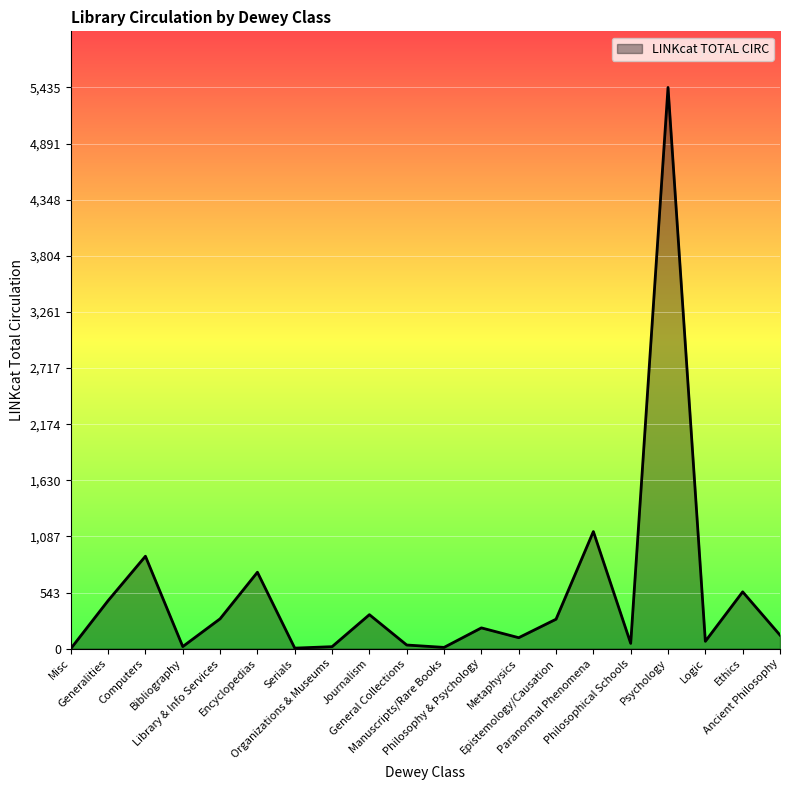

What is the difference between the maximum and minimum values?

5435